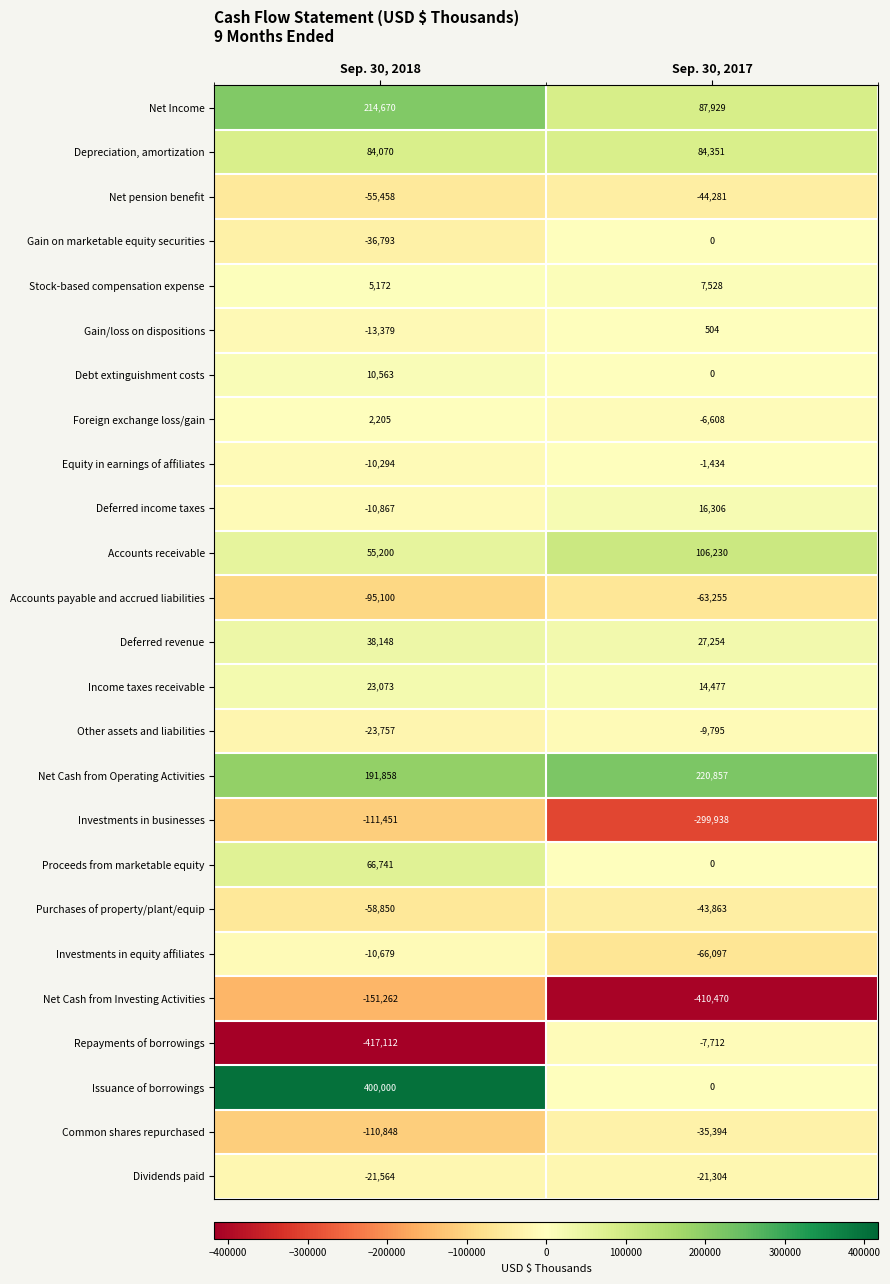

What is the average value of the Accounts receivable series?

80715